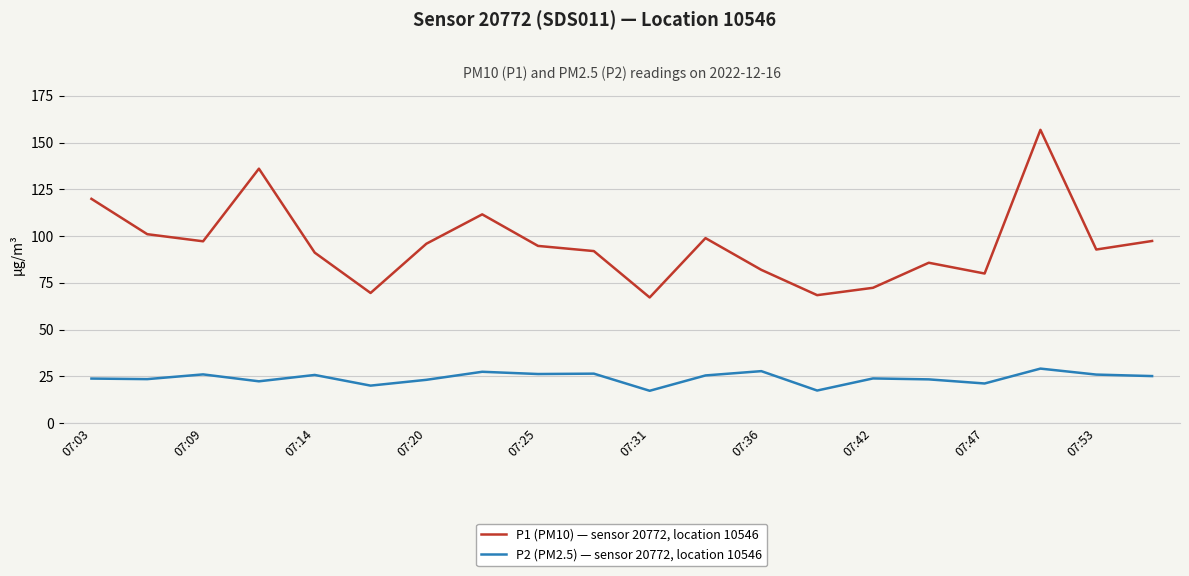

What is the highest value of the P2 (PM2.5) — sensor 20772, location 10546 series?

29.1